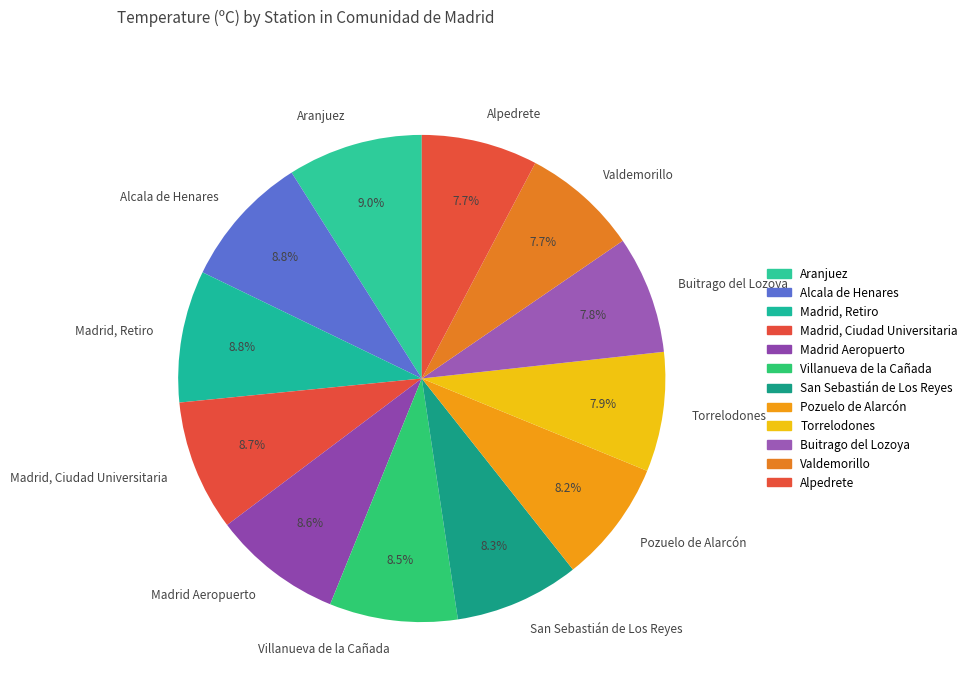

What portion of the pie excludes Valdemorillo?

92.3%